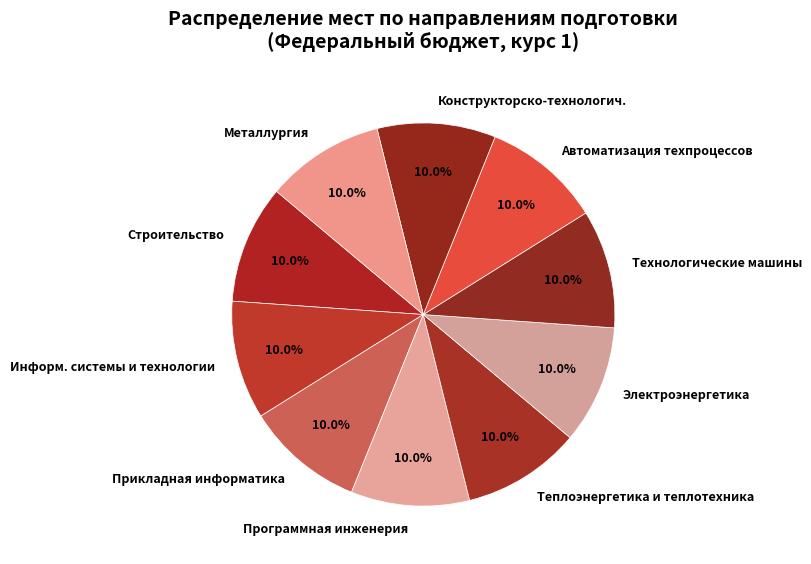

Does any single category account for the majority?

No